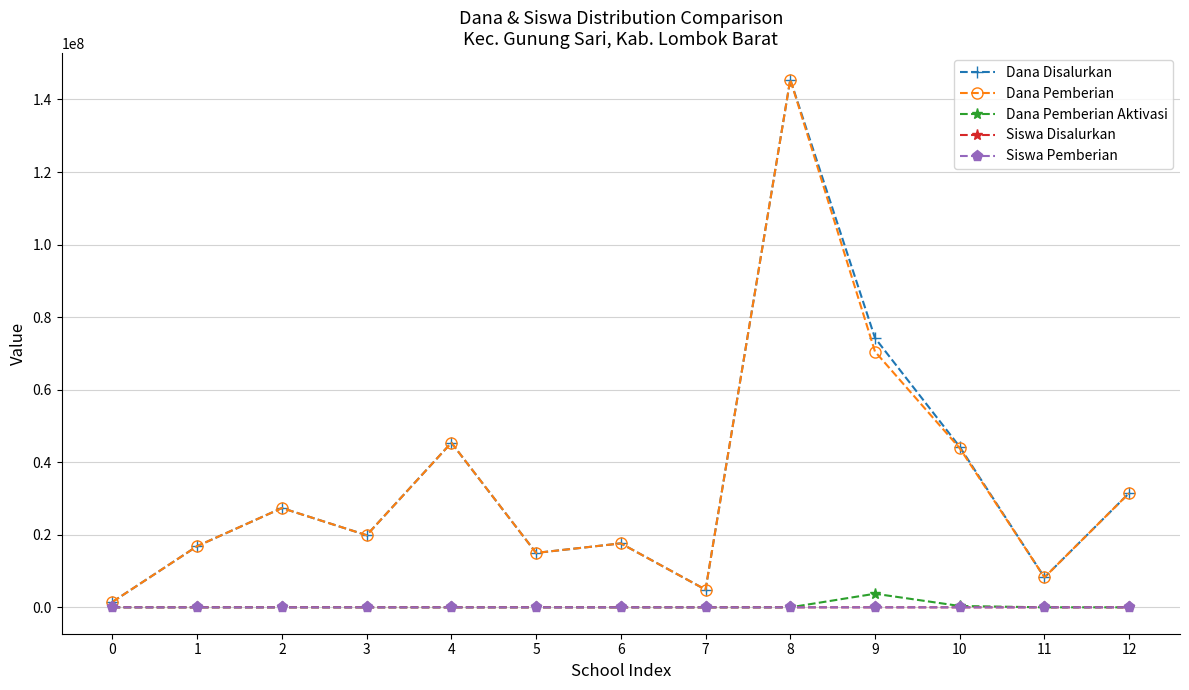

Between 2 and 9, which series saw the biggest shift?

Dana Disalurkan